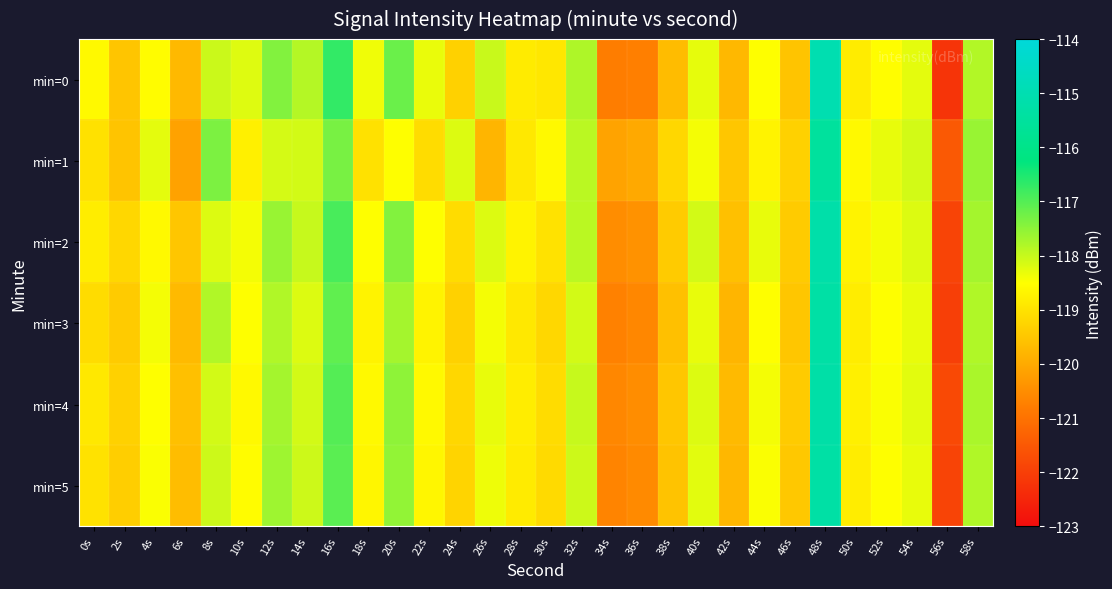

Reading left to right, list all the values displayed in this chart.

min=0: 0s=-118.6	2s=-119.5	4s=-118.5	6s=-119.7	8s=-118.0	10s=-118.2	12s=-117.4	14s=-117.8	16s=-116.7	18s=-118.4	20s=-117.2	22s=-118.3	24s=-119.3	26s=-118.0	28s=-118.8	30s=-118.9	32s=-117.8	34s=-120.8	36s=-120.7	38s=-119.7	40s=-118.3	42s=-119.7	44s=-118.5	46s=-119.5	48s=-115.0	50s=-118.8	52s=-118.5	54s=-118.3	56s=-122.2	58s=-117.8
min=1: 0s=-119.0	2s=-119.5	4s=-118.3	6s=-120.1	8s=-117.3	10s=-118.7	12s=-118.1	14s=-118.1	16s=-117.3	18s=-119.0	20s=-118.5	22s=-119.1	24s=-118.2	26s=-119.8	28s=-118.9	30s=-118.6	32s=-117.9	34s=-120.1	36s=-120.0	38s=-119.2	40s=-118.4	42s=-119.5	44s=-118.7	46s=-119.3	48s=-115.5	50s=-118.6	52s=-118.3	54s=-118.1	56s=-121.5	58s=-117.6
min=2: 0s=-118.8	2s=-119.2	4s=-118.6	6s=-119.5	8s=-118.2	10s=-118.4	12s=-117.6	14s=-118.0	16s=-116.9	18s=-118.5	20s=-117.4	22s=-118.5	24s=-119.1	26s=-118.2	28s=-118.7	30s=-119.0	32s=-117.9	34s=-120.5	36s=-120.4	38s=-119.4	40s=-118.1	42s=-119.6	44s=-118.3	46s=-119.4	48s=-115.2	50s=-118.7	52s=-118.4	54s=-118.2	56s=-121.9	58s=-117.7
min=3: 0s=-119.1	2s=-119.4	4s=-118.4	6s=-119.7	8s=-117.8	10s=-118.5	12s=-117.8	14s=-118.2	16s=-117.1	18s=-118.7	20s=-117.7	22s=-118.7	24s=-119.3	26s=-118.4	28s=-118.9	30s=-119.2	32s=-118.1	34s=-120.7	36s=-120.6	38s=-119.6	40s=-118.3	42s=-119.8	44s=-118.5	46s=-119.5	48s=-115.3	50s=-118.8	52s=-118.5	54s=-118.3	56s=-122.0	58s=-117.8
min=4: 0s=-118.9	2s=-119.3	4s=-118.5	6s=-119.6	8s=-118.1	10s=-118.6	12s=-117.7	14s=-118.1	16s=-117.0	18s=-118.6	20s=-117.5	22s=-118.6	24s=-119.2	26s=-118.3	28s=-118.8	30s=-119.1	32s=-118.0	34s=-120.6	36s=-120.5	38s=-119.5	40s=-118.2	42s=-119.7	44s=-118.4	46s=-119.4	48s=-115.2	50s=-118.8	52s=-118.5	54s=-118.2	56s=-121.8	58s=-117.8
min=5: 0s=-119.0	2s=-119.3	4s=-118.5	6s=-119.7	8s=-118.0	10s=-118.5	12s=-117.7	14s=-118.0	16s=-117.0	18s=-118.7	20s=-117.5	22s=-118.7	24s=-119.2	26s=-118.3	28s=-118.8	30s=-119.2	32s=-118.0	34s=-120.7	36s=-120.5	38s=-119.5	40s=-118.2	42s=-119.8	44s=-118.5	46s=-119.5	48s=-115.3	50s=-118.8	52s=-118.5	54s=-118.3	56s=-121.9	58s=-117.8